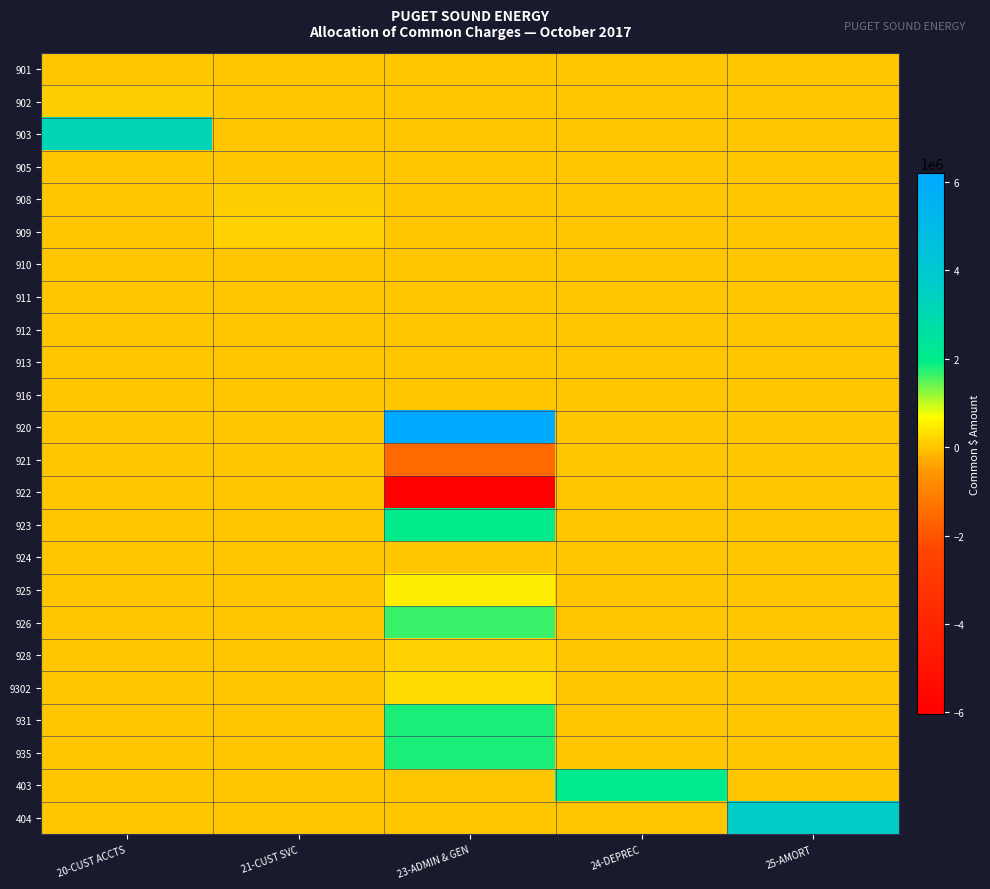

Reading right to left, what are all the values shown in this chart?

901: 25-AMORT=0.0	24-DEPREC=0.0	23-ADMIN & GEN=0.0	21-CUST SVC=0.0	20-CUST ACCTS=20630.0
902: 25-AMORT=0.0	24-DEPREC=0.0	23-ADMIN & GEN=0.0	21-CUST SVC=0.0	20-CUST ACCTS=113437.4
903: 25-AMORT=0.0	24-DEPREC=0.0	23-ADMIN & GEN=0.0	21-CUST SVC=0.0	20-CUST ACCTS=3238941.4
905: 25-AMORT=0.0	24-DEPREC=0.0	23-ADMIN & GEN=0.0	21-CUST SVC=0.0	20-CUST ACCTS=0.0
908: 25-AMORT=0.0	24-DEPREC=0.0	23-ADMIN & GEN=0.0	21-CUST SVC=94553.2	20-CUST ACCTS=0.0
909: 25-AMORT=0.0	24-DEPREC=0.0	23-ADMIN & GEN=0.0	21-CUST SVC=168341.3	20-CUST ACCTS=0.0
910: 25-AMORT=0.0	24-DEPREC=0.0	23-ADMIN & GEN=0.0	21-CUST SVC=126.5	20-CUST ACCTS=0.0
911: 25-AMORT=0.0	24-DEPREC=0.0	23-ADMIN & GEN=0.0	21-CUST SVC=0.0	20-CUST ACCTS=0.0
912: 25-AMORT=0.0	24-DEPREC=0.0	23-ADMIN & GEN=0.0	21-CUST SVC=0.0	20-CUST ACCTS=0.0
913: 25-AMORT=0.0	24-DEPREC=0.0	23-ADMIN & GEN=0.0	21-CUST SVC=0.0	20-CUST ACCTS=0.0
916: 25-AMORT=0.0	24-DEPREC=0.0	23-ADMIN & GEN=0.0	21-CUST SVC=0.0	20-CUST ACCTS=0.0
920: 25-AMORT=0.0	24-DEPREC=0.0	23-ADMIN & GEN=6211902.7	21-CUST SVC=0.0	20-CUST ACCTS=0.0
921: 25-AMORT=0.0	24-DEPREC=0.0	23-ADMIN & GEN=-1536720.1	21-CUST SVC=0.0	20-CUST ACCTS=0.0
922: 25-AMORT=0.0	24-DEPREC=0.0	23-ADMIN & GEN=-6042557.2	21-CUST SVC=0.0	20-CUST ACCTS=0.0
923: 25-AMORT=0.0	24-DEPREC=0.0	23-ADMIN & GEN=2042793.5	21-CUST SVC=0.0	20-CUST ACCTS=0.0
924: 25-AMORT=0.0	24-DEPREC=0.0	23-ADMIN & GEN=1346.2	21-CUST SVC=0.0	20-CUST ACCTS=0.0
925: 25-AMORT=0.0	24-DEPREC=0.0	23-ADMIN & GEN=492302.2	21-CUST SVC=0.0	20-CUST ACCTS=0.0
926: 25-AMORT=0.0	24-DEPREC=0.0	23-ADMIN & GEN=1643977.3	21-CUST SVC=0.0	20-CUST ACCTS=0.0
928: 25-AMORT=0.0	24-DEPREC=0.0	23-ADMIN & GEN=147355.7	21-CUST SVC=0.0	20-CUST ACCTS=0.0
9302: 25-AMORT=0.0	24-DEPREC=0.0	23-ADMIN & GEN=271674.2	21-CUST SVC=0.0	20-CUST ACCTS=0.0
931: 25-AMORT=0.0	24-DEPREC=0.0	23-ADMIN & GEN=1776350.9	21-CUST SVC=0.0	20-CUST ACCTS=0.0
935: 25-AMORT=0.0	24-DEPREC=0.0	23-ADMIN & GEN=1802824.5	21-CUST SVC=0.0	20-CUST ACCTS=0.0
403: 25-AMORT=0.0	24-DEPREC=2142554.0	23-ADMIN & GEN=0.0	21-CUST SVC=0.0	20-CUST ACCTS=0.0
404: 25-AMORT=3599244.0	24-DEPREC=0.0	23-ADMIN & GEN=0.0	21-CUST SVC=0.0	20-CUST ACCTS=0.0